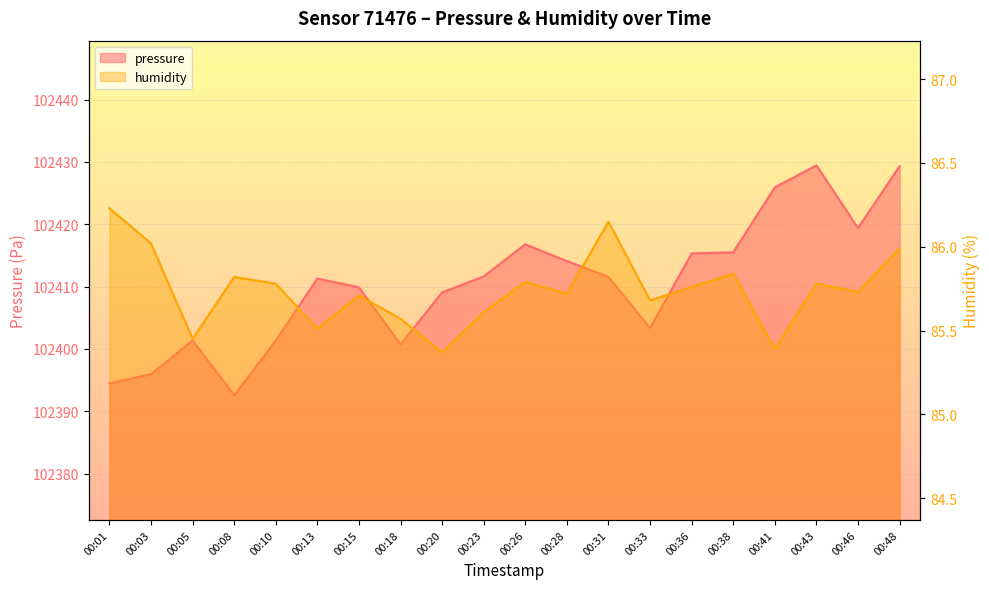

What is the value of the pressure point at the 15th from the left?

102415.3